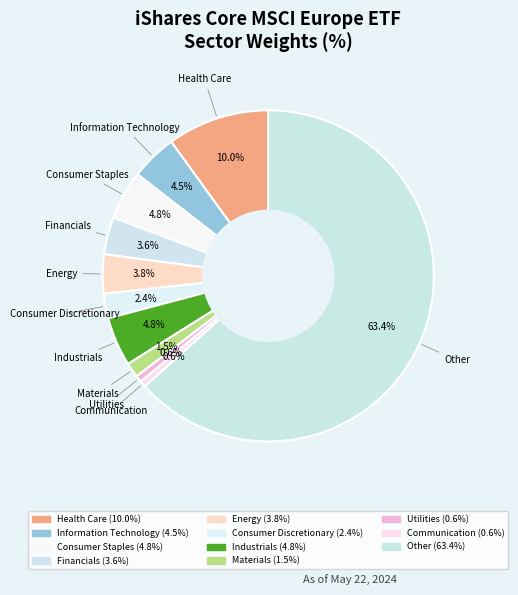

Count the number of slices in the pie.

11